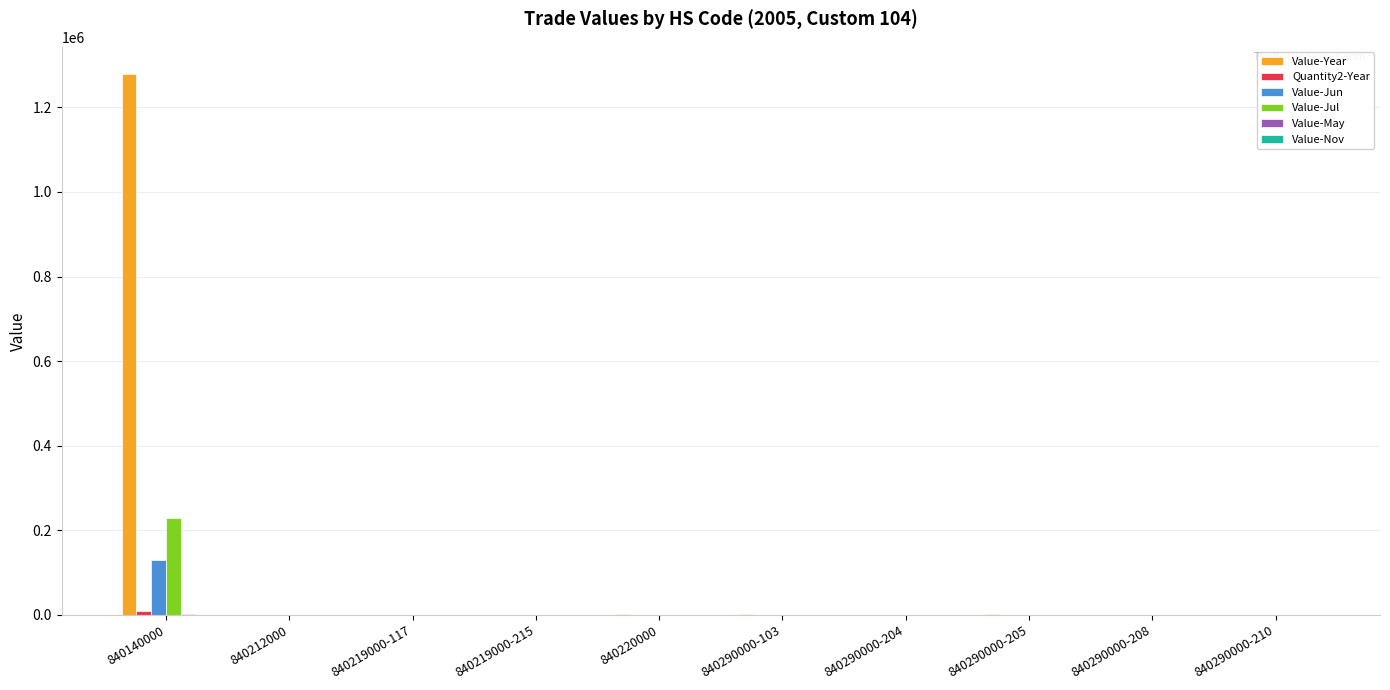

How many distinct data groups are displayed?

6